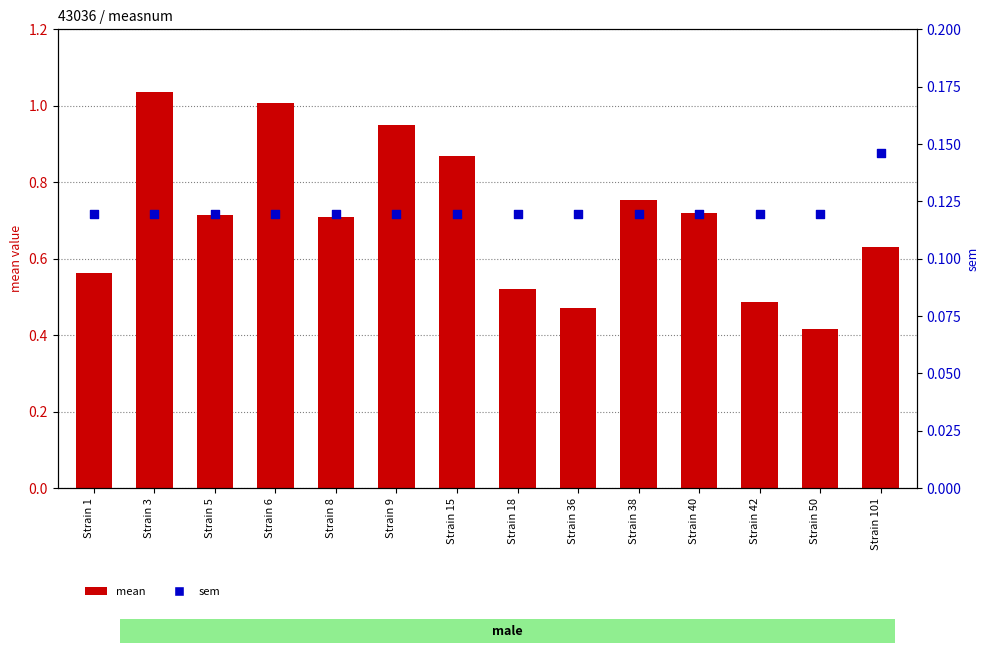

At how many categories does at least one series exceed 0?

14